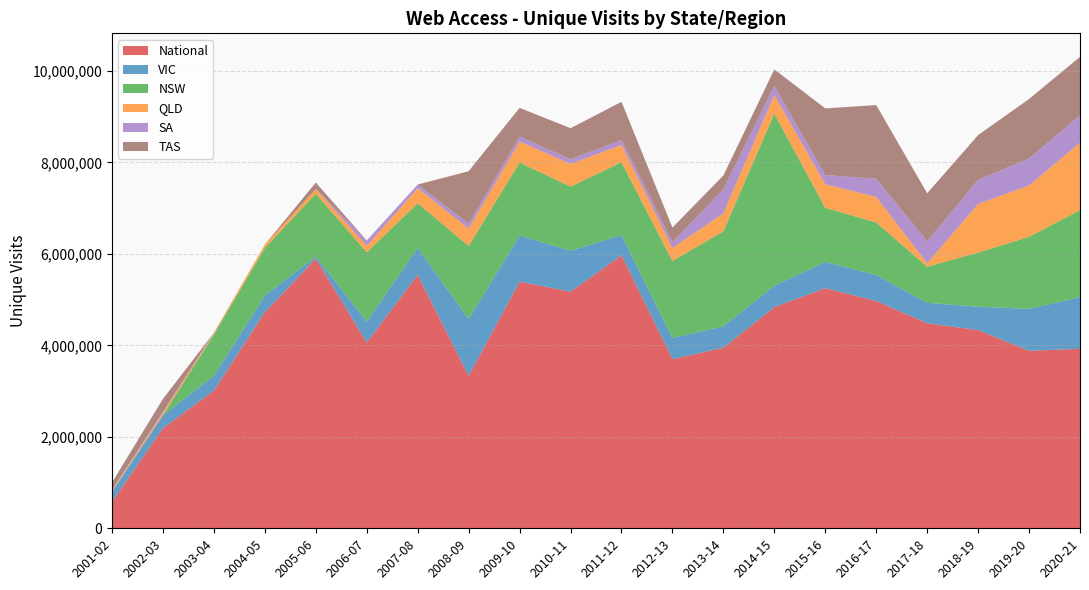

Reading left to right, list all the values displayed in this chart.

National: 2001-02=581072	2002-03=2190329	2003-04=3011606	2004-05=4725177	2005-06=5895999	2006-07=4060445	2007-08=5541789	2008-09=3329851	2009-10=5394006	2010-11=5174156	2011-12=5970037	2012-13=3700000	2013-14=3948245	2014-15=4836432	2015-16=5250046	2016-17=4970093	2017-18=4483613	2018-19=4333068	2019-20=3882229	2020-21=3923899
VIC: 2001-02=218600	2002-03=282000	2003-04=322061	2004-05=364332	2005-06=43900	2006-07=460012	2007-08=588760	2008-09=1243945	2009-10=1008175	2010-11=896497	2011-12=440642	2012-13=463981	2013-14=468065	2014-15=468065	2015-16=575530	2016-17=569200	2017-18=444591	2018-19=512969	2019-20=914993	2020-21=1132000
NSW: 2001-02=0	2002-03=0	2003-04=903645	2004-05=1039248	2005-06=1376324	2006-07=1513126	2007-08=976382	2008-09=1598503	2009-10=1594946	2010-11=1400000	2011-12=1592287	2012-13=1681048	2013-14=2077157	2014-15=3763284	2015-16=1181312	2016-17=1146338	2017-18=791167	2018-19=1182718	2019-20=1574928	2020-21=1902009
QLD: 2001-02=25956	2002-03=53460	2003-04=30444	2004-05=75089	2005-06=102106	2006-07=141865	2007-08=328613	2008-09=382402	2009-10=458858	2010-11=498092	2011-12=376716	2012-13=283317	2013-14=392881	2014-15=408852	2015-16=515078	2016-17=559515	2017-18=75285	2018-19=1062191	2019-20=1121702	2020-21=1474019
SA: 2001-02=11122	2002-03=24575	2003-04=7775	2004-05=0	2005-06=0	2006-07=117460	2007-08=80877	2008-09=100274	2009-10=108115	2010-11=101159	2011-12=108682	2012-13=126858	2013-14=522890	2014-15=198753	2015-16=202497	2016-17=397668	2017-18=482486	2018-19=528297	2019-20=592236	2020-21=598652
TAS: 2001-02=164000	2002-03=279600	2003-04=0	2004-05=0	2005-06=141484	2006-07=0	2007-08=0	2008-09=1152248	2009-10=628700	2010-11=678042	2011-12=836320	2012-13=320738	2013-14=304871	2014-15=358430	2015-16=1456176	2016-17=1611594	2017-18=1047915	2018-19=977861	2019-20=1300084	2020-21=1276340